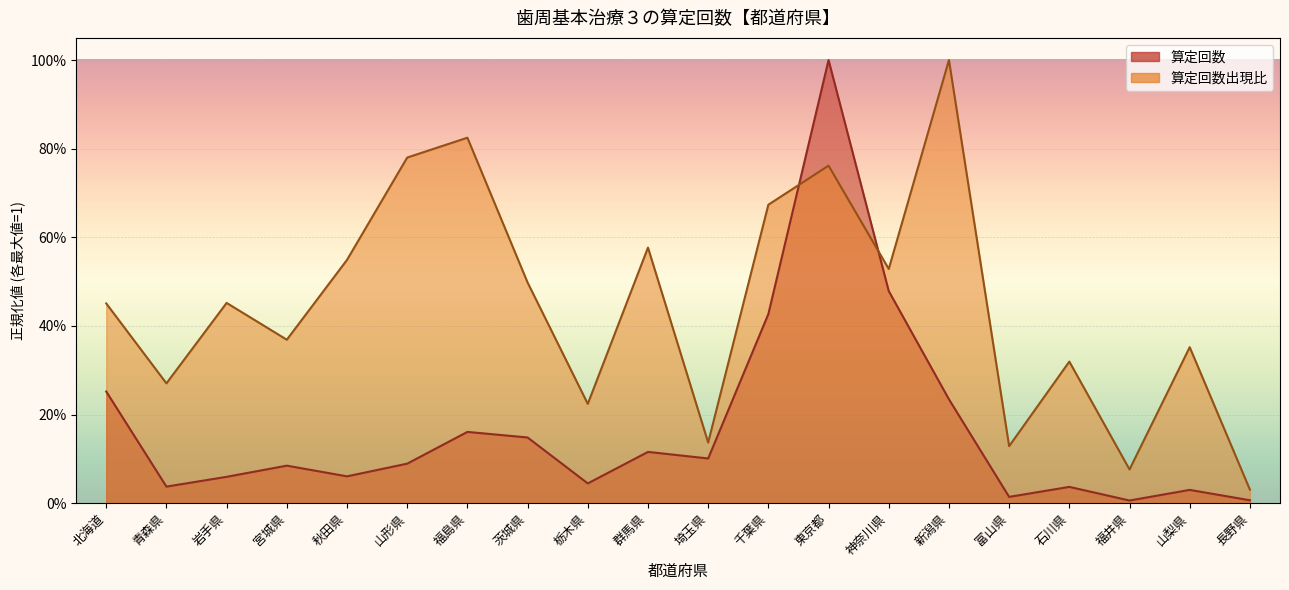

True or false: 算定回数 has more than 1 interior local peaks.

True